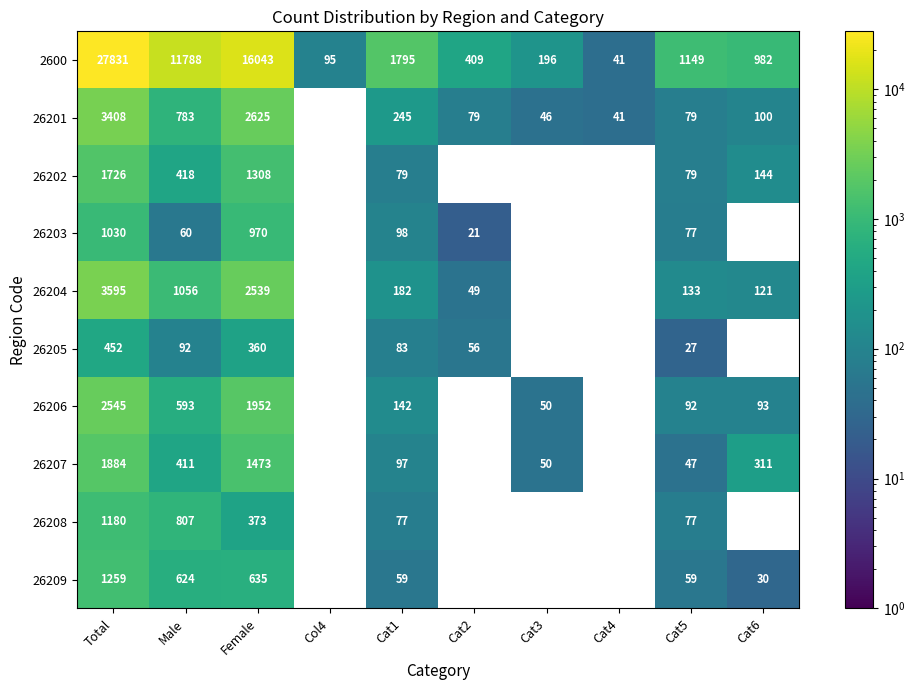

At how many categories does at least one series exceed 4502?

3